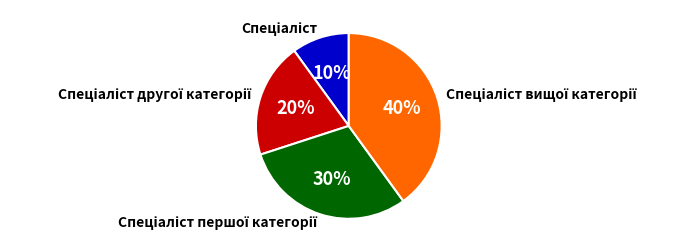

To the nearest percent, what is the average slice percentage?

25%